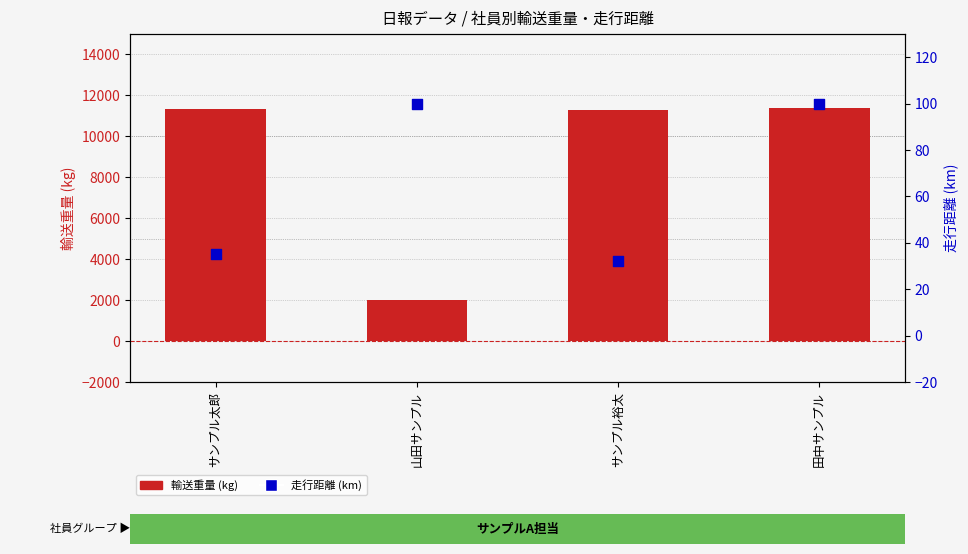

At which category is the sum across all series the highest?

田中サンプル